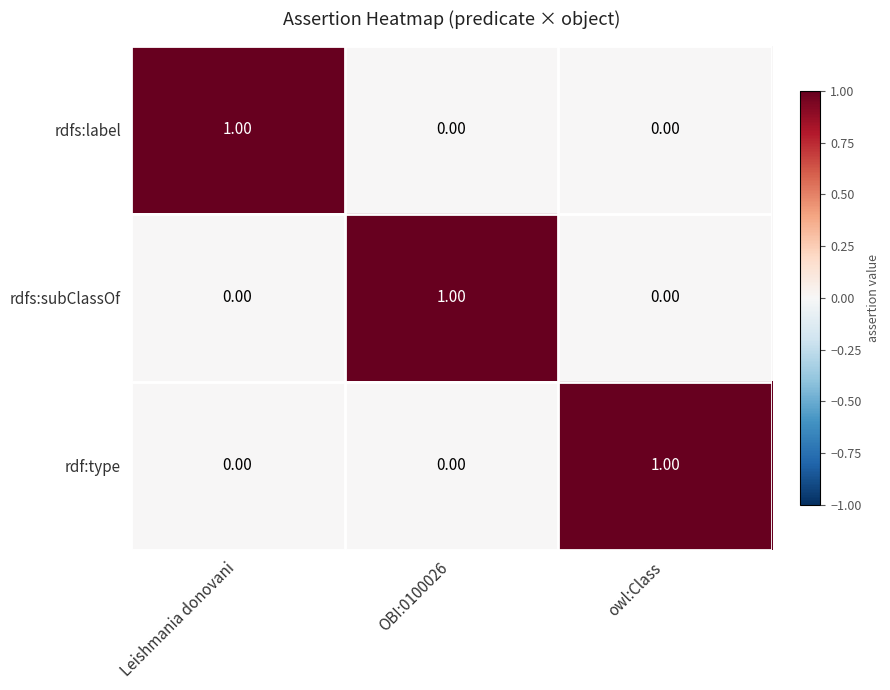

At how many categories does at least one series exceed 0?

3